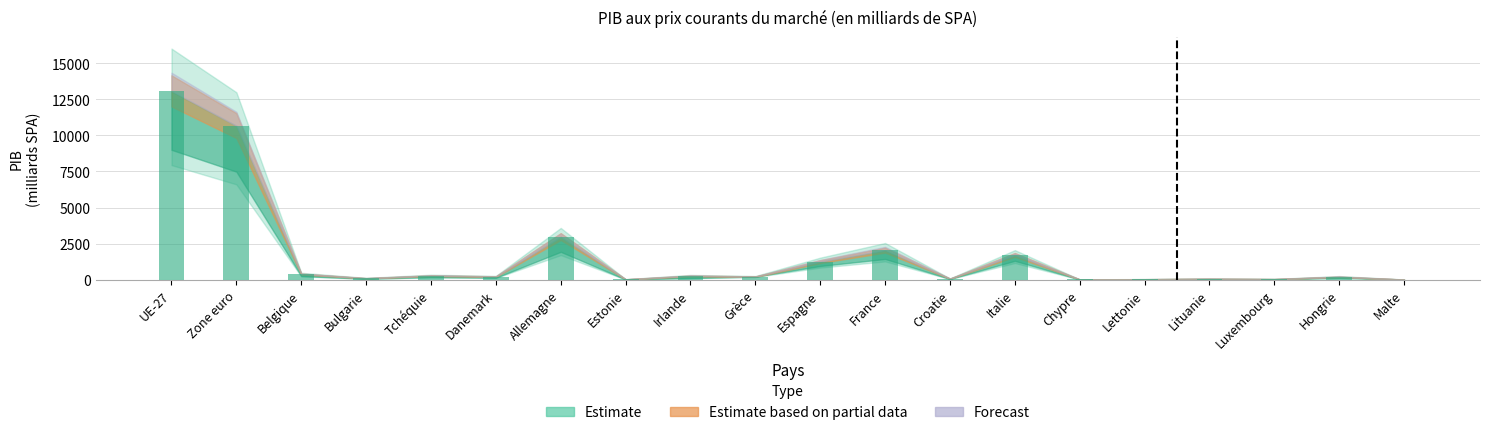

What is the change in value from Belgique to Allemagne?

+2600.1